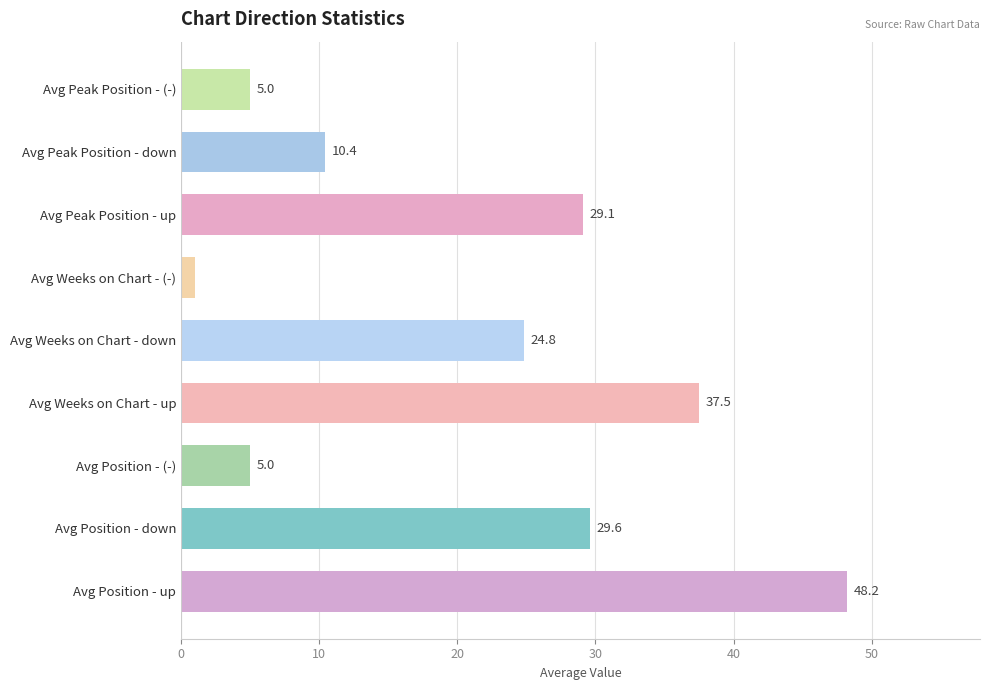

At how many categories does at least one series exceed 38?

1